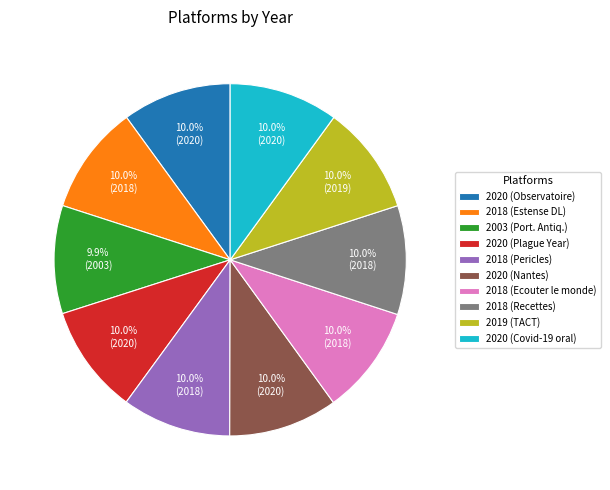

Does any single category account for the majority?

No